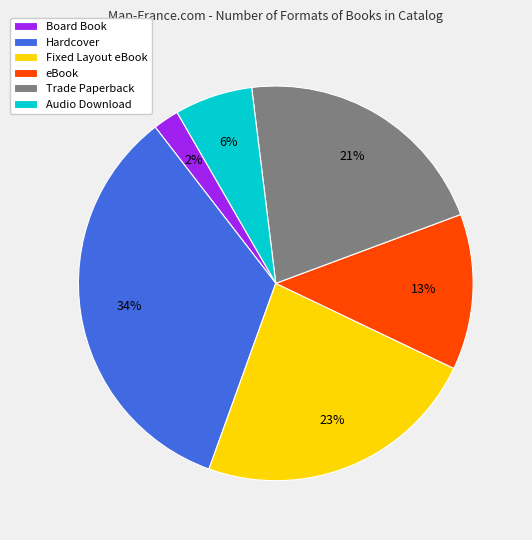

Rank the categories by value from lowest to highest.

Board Book, Audio Download, eBook, Trade Paperback, Fixed Layout eBook, Hardcover